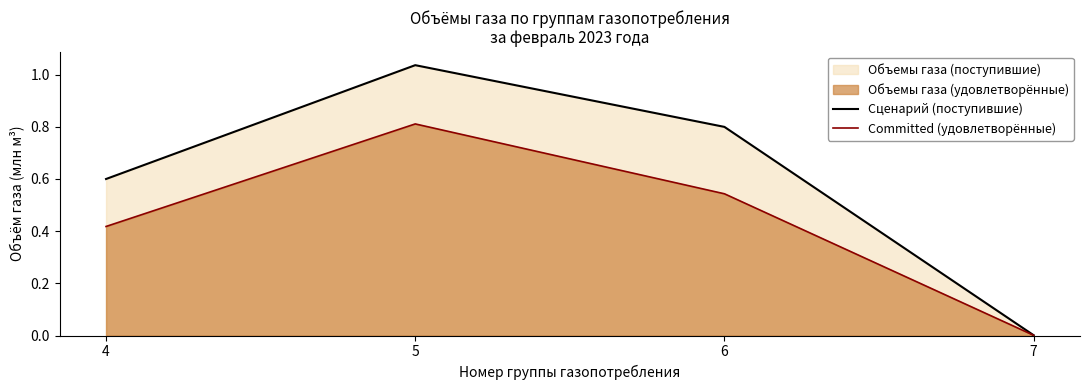

Read the Сценарий (поступившие) value at 5.

1.0